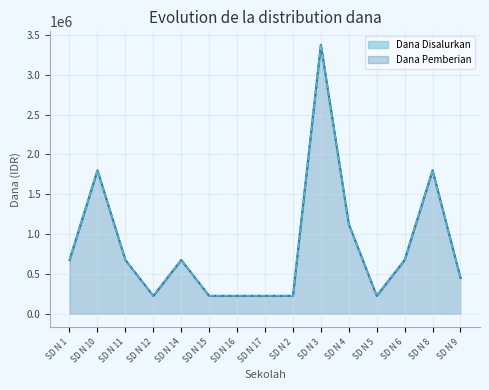

Where does the Dana Pemberian series first go above 675000?

SD N 10